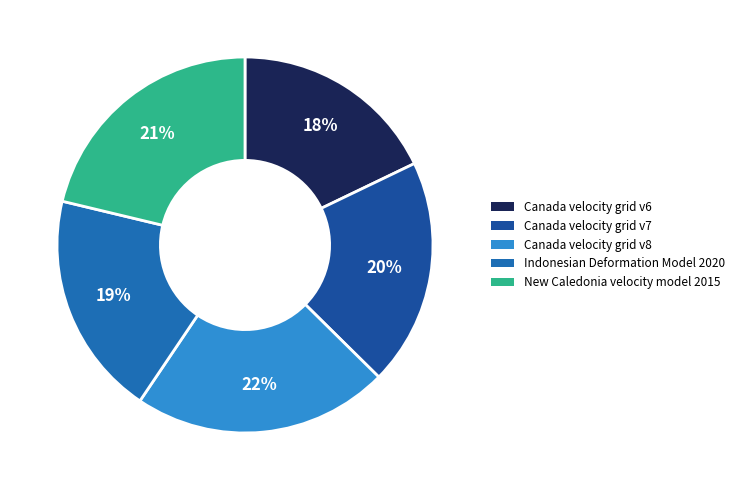

Count the number of slices in the pie.

5